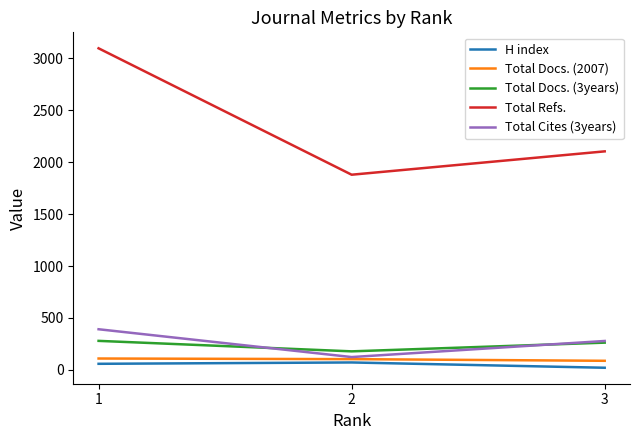

What value does the Total Docs. (3years) series have at 1, to the nearest 10?

280